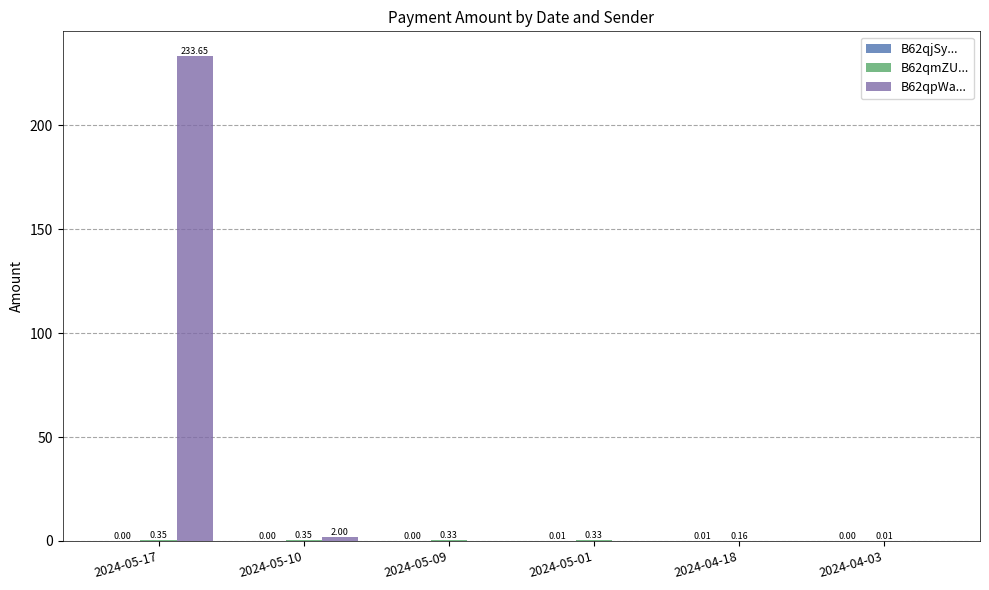

What is the total value across all series at 2024-05-10?

2.4